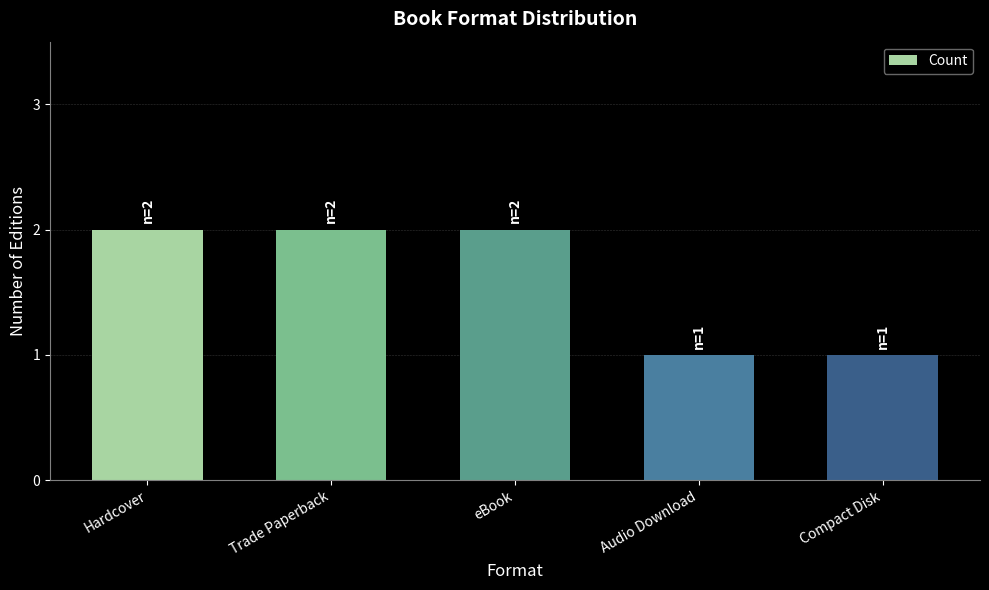

Reading right to left, what are all the values shown in this chart?

Compact Disk=1	Audio Download=1	eBook=2	Trade Paperback=2	Hardcover=2